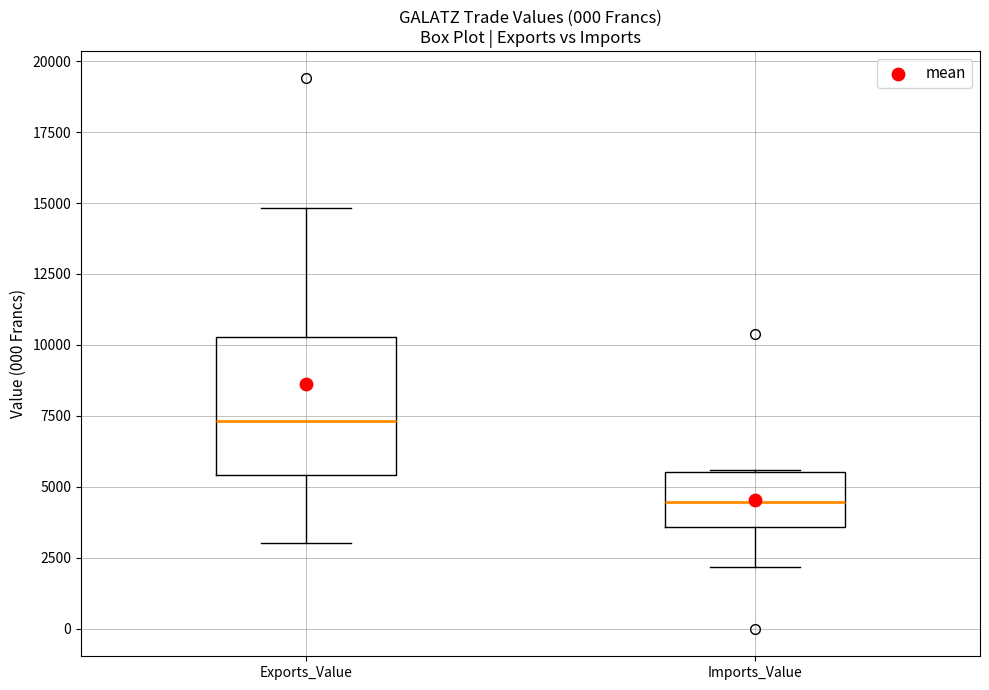

Which box is the tallest, from its lower edge to its upper edge?

Exports_Value